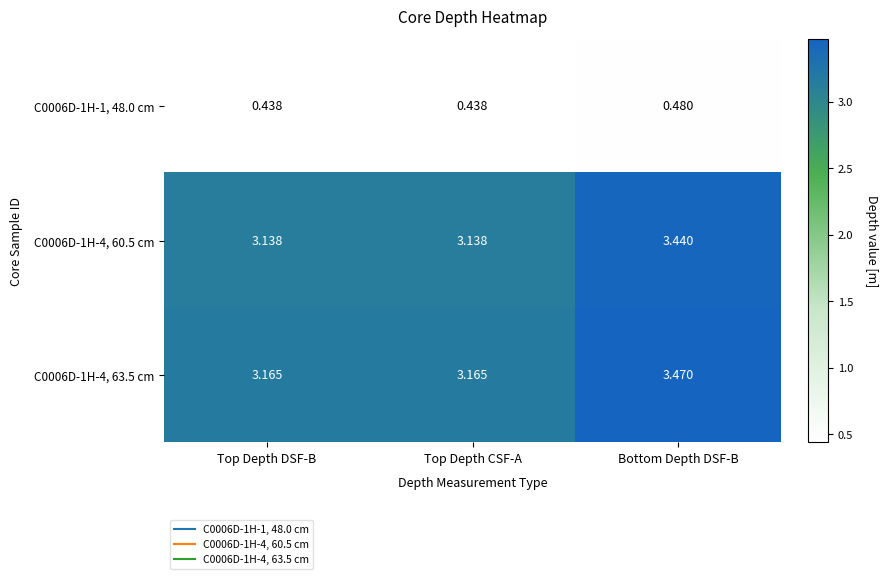

Which label corresponds to the largest value in the chart?

Bottom Depth DSF-B